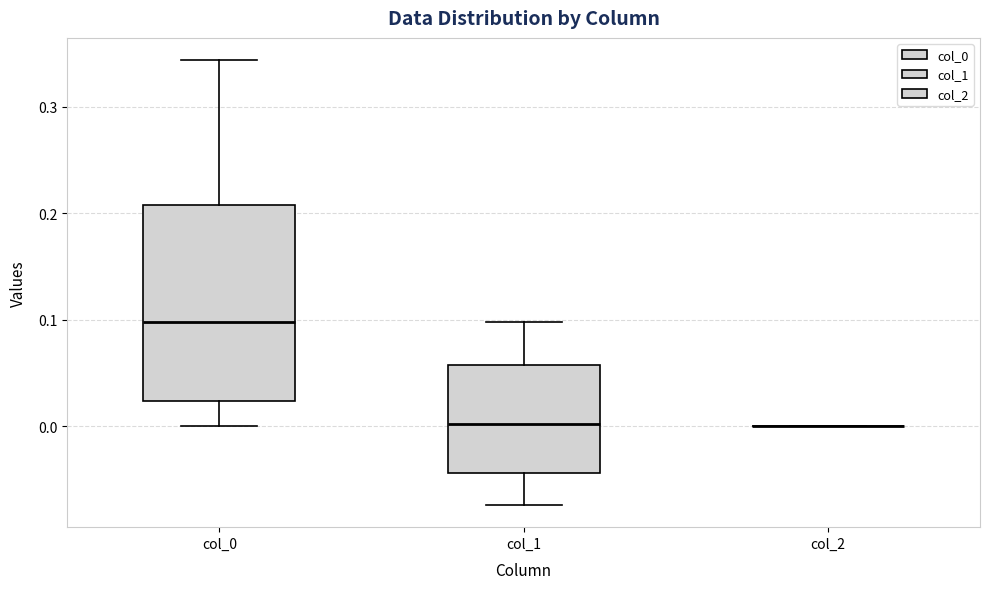

Reading left to right, transcribe this box plot: for each box, give where its median line is, the range the box spans, and where its two whiskers end, as read against the y-axis. The values are not printed on the chart, so give them approximately, as read against the axis.

col_0: median 0.10, box 0.02 to 0.21, whiskers 0.00 to 0.34
col_1: median 0.00, box -0.04 to 0.06, whiskers -0.07 to 0.10
col_2: box collapsed to a line at 0.00, whiskers 0.00 to 0.00